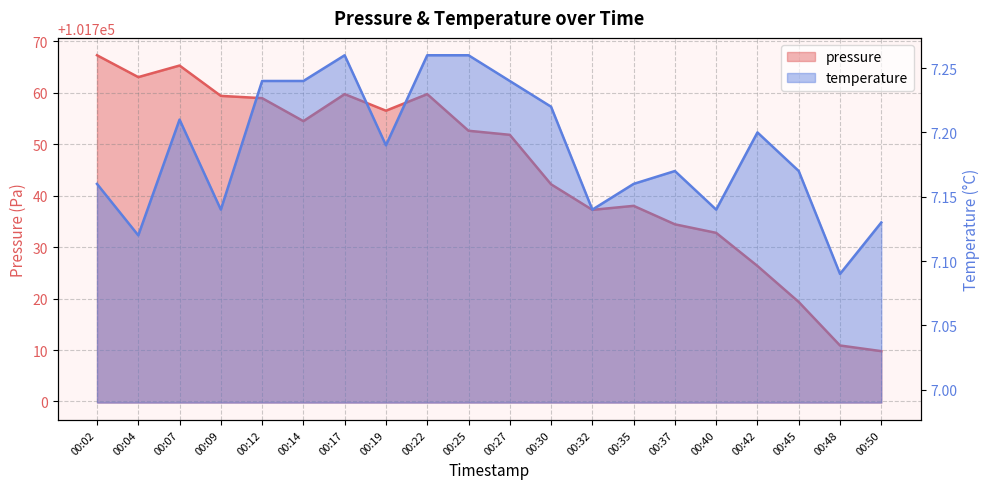

Rank the categories by pressure (line) value from lowest to highest.

00:50, 00:48, 00:45, 00:42, 00:40, 00:37, 00:32, 00:35, 00:30, 00:27, 00:25, 00:14, 00:19, 00:12, 00:09, 00:17, 00:22, 00:04, 00:07, 00:02